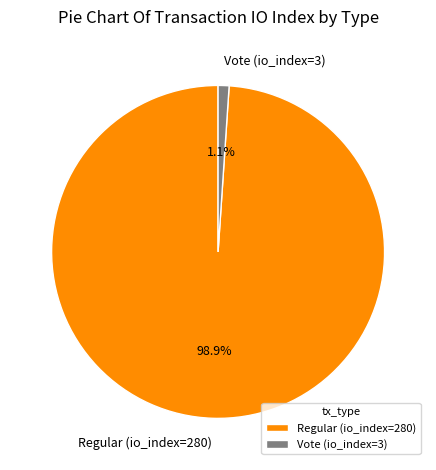

Is it true that Regular (io_index=280) is 99% of the pie?

True